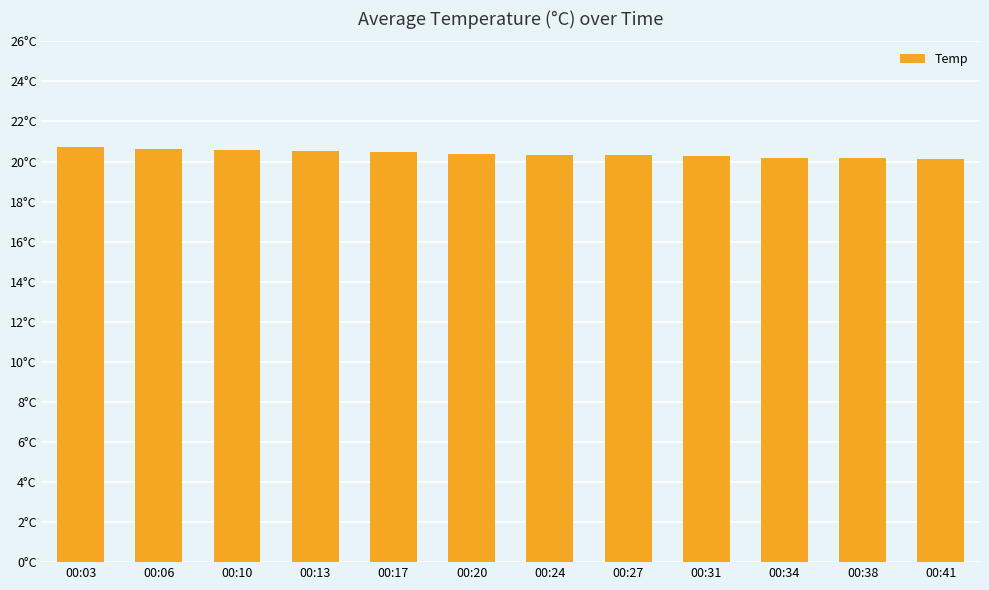

Are the bars horizontal?

No